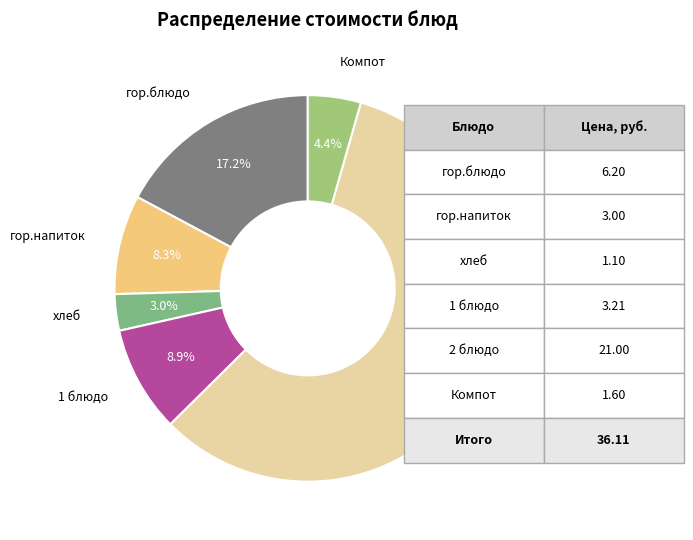

Between гор.блюдо and хлеб, which is larger?

гор.блюдо